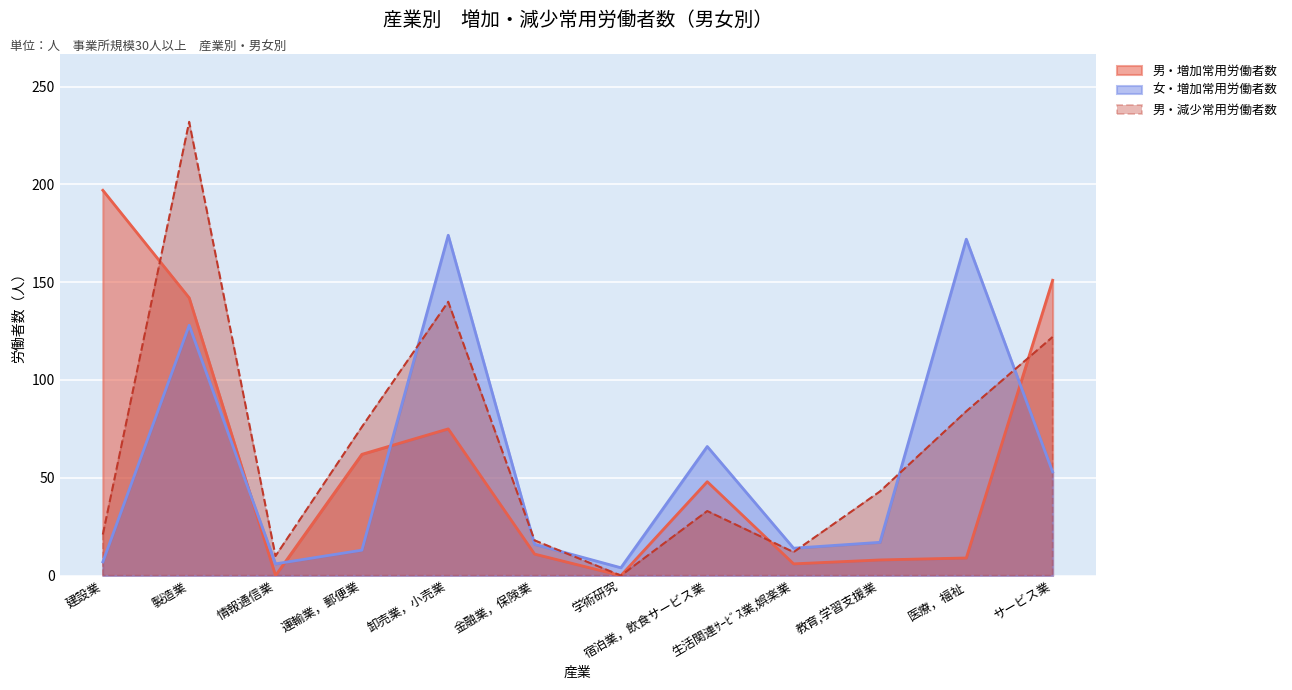

At which label does 男・減少常用労働者数 reach its minimum?

学術研究